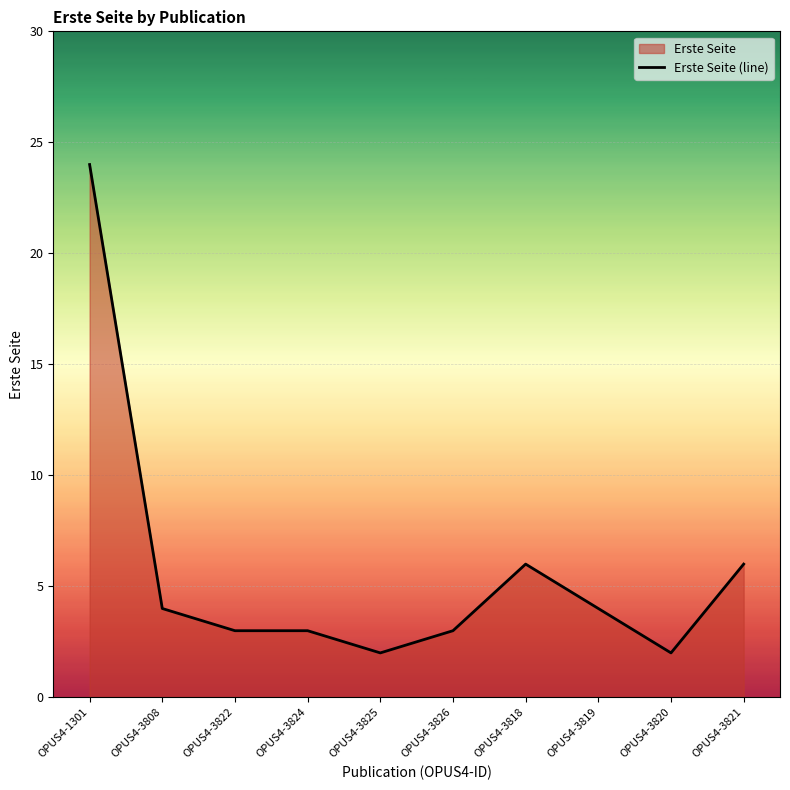

What is the smallest value displayed?

2